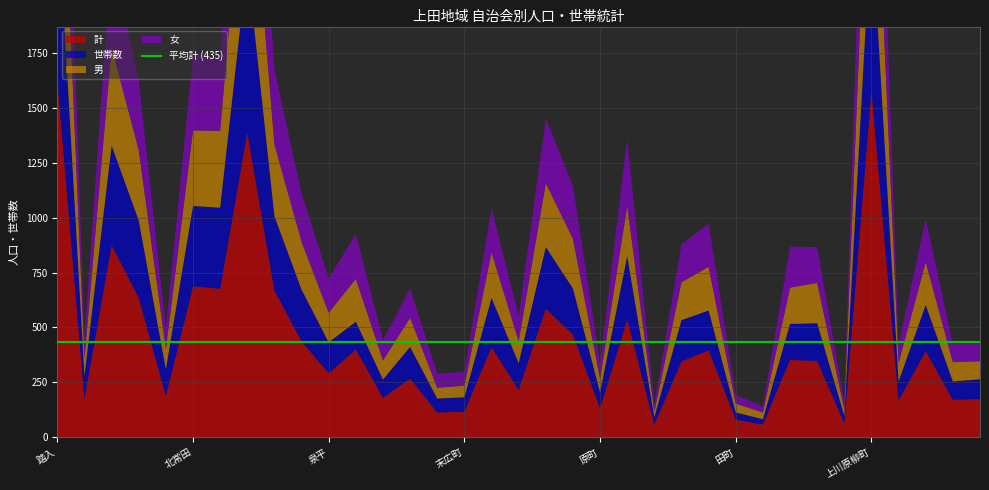

Reading left to right, what are all the values shown in this chart?

世帯数: 踏入=818	泉町=104	上常田=453	中常田=352	下常田=121	北常田=366	常入=369	材木町=768	北天神町=338	南天神町=235	泉平=141	天神の杜=126	鷹匠町=84	本町=144	松尾町=63	末広町=66	大手町=224	横町=122	海野町=280	丸堀町=210	原町=72	馬場町=288	袋町=33	木町=188	北大手町=181	田町=33	柳町=24	上紺屋町=164	鍛冶町=172	上鍛冶町=34	上川原柳町=777	下川原柳町=86	愛宕町=210	上房山=84	下房山=90
男: 踏入=806	泉町=80	上常田=448	中常田=320	下常田=92	北常田=344	常入=350	材木町=673	北天神町=327	南天神町=218	泉平=135	天神の杜=195	鷹匠町=87	本町=133	松尾町=49	末広町=53	大手町=207	横町=100	海野町=291	丸堀町=227	原町=62	馬場町=230	袋町=25	木町=173	北大手町=199	田町=40	柳町=31	上紺屋町=165	鍛冶町=184	上鍛冶町=29	上川原柳町=777	下川原柳町=84	愛宕町=196	上房山=88	下房山=82
女: 踏入=820	泉町=95	上常田=427	中常田=315	下常田=96	北常田=343	常入=326	材木町=716	北天神町=341	南天神町=219	泉平=156	天神の杜=205	鷹匠町=92	本町=134	松尾町=64	末広町=63	大手町=203	横町=115	海野町=295	丸堀町=240	原町=70	馬場町=306	袋町=33	木町=172	北大手町=197	田町=40	柳町=27	上紺屋町=187	鍛冶町=163	上鍛冶町=35	上川原柳町=804	下川原柳町=84	愛宕町=196	上房山=82	下房山=92
計: 踏入=1626	泉町=175	上常田=875	中常田=635	下常田=188	北常田=687	常入=676	材木町=1389	北天神町=668	南天神町=437	泉平=291	天神の杜=400	鷹匠町=179	本町=267	松尾町=113	末広町=116	大手町=410	横町=215	海野町=586	丸堀町=467	原町=132	馬場町=536	袋町=58	木町=345	北大手町=396	田町=80	柳町=58	上紺屋町=352	鍛冶町=347	上鍛冶町=64	上川原柳町=1581	下川原柳町=168	愛宕町=392	上房山=170	下房山=174